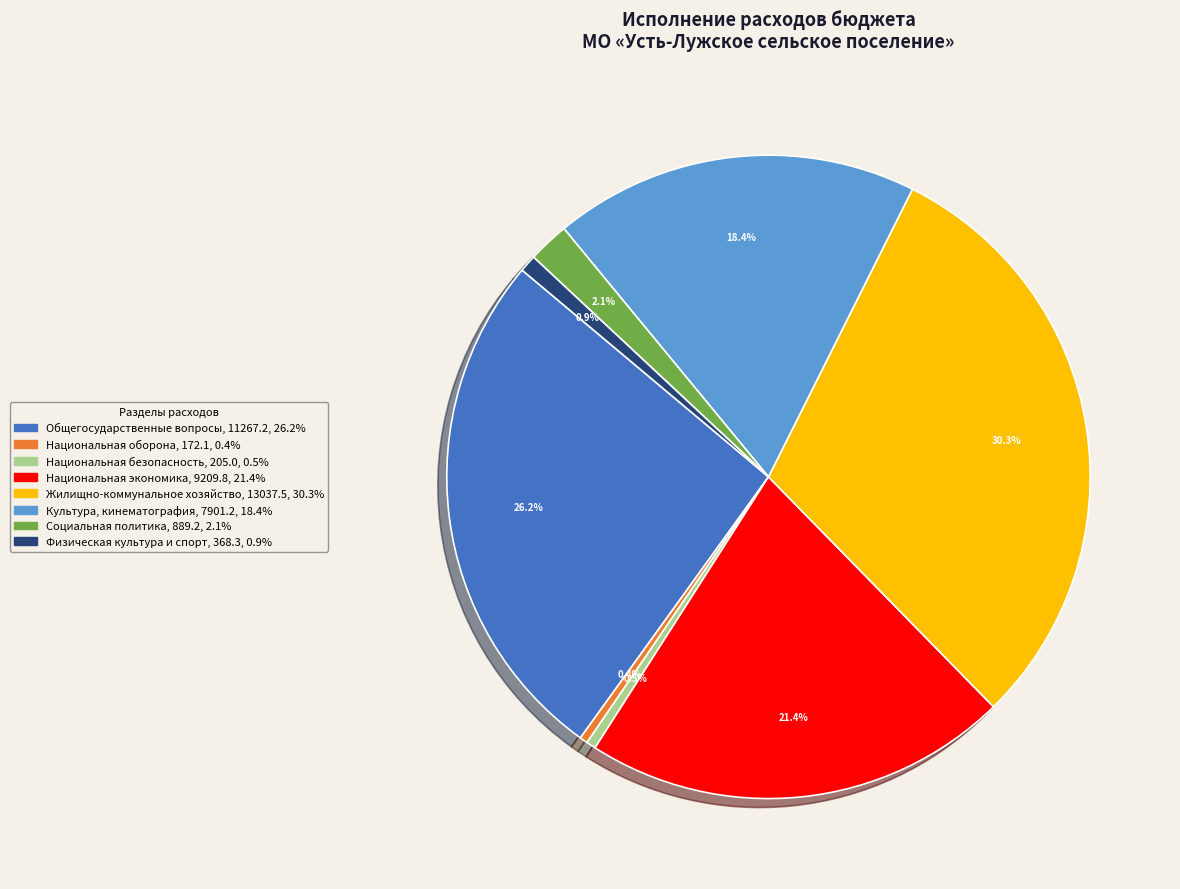

Which has a higher value, Социальная политика or Культура, кинематография?

Культура, кинематография